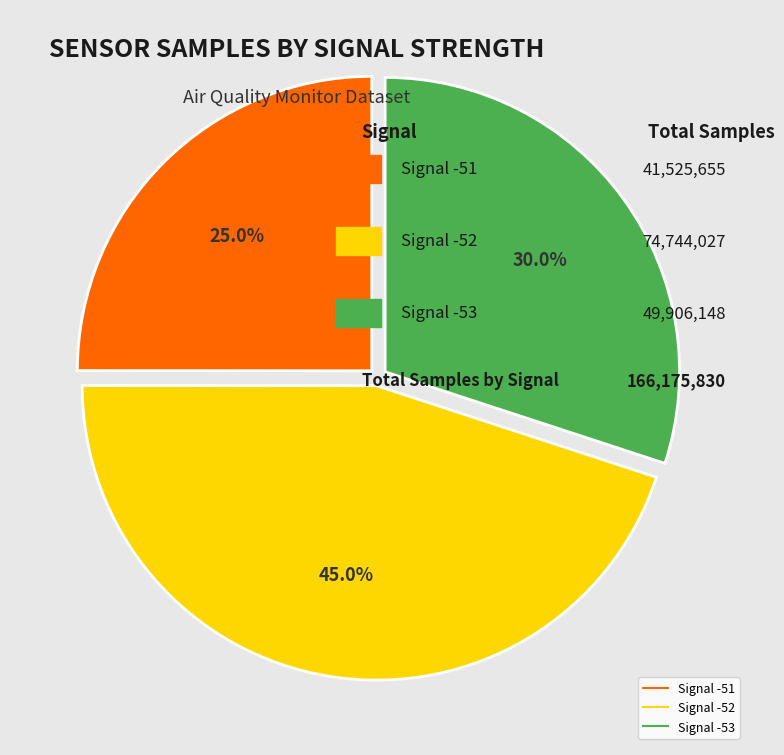

Is there a majority slice in this chart?

No